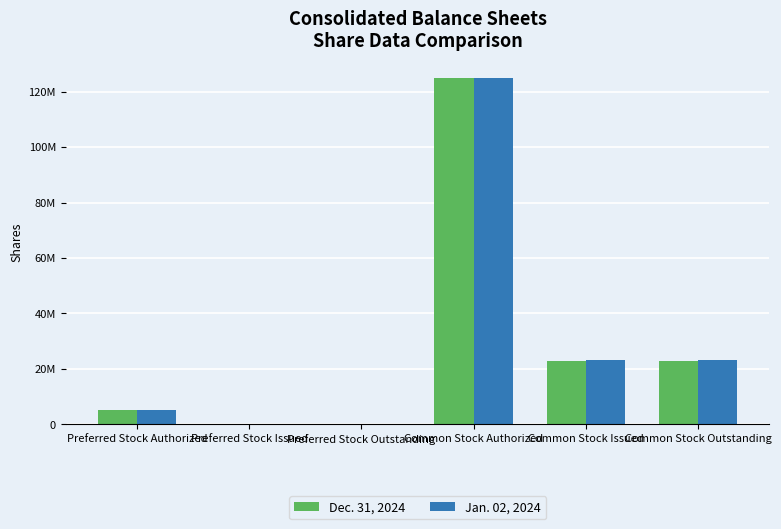

Are the bars grouped side by side (vs. stacked)?

Yes